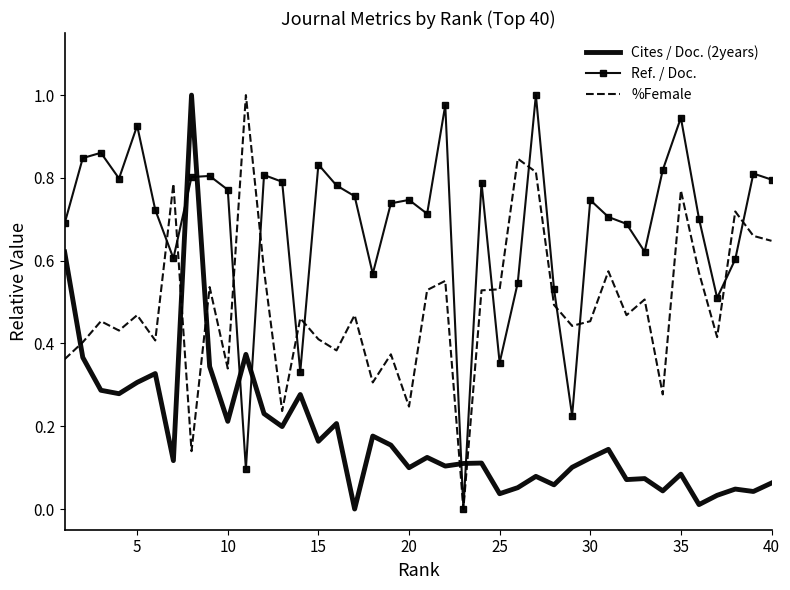

Which series ends up on top after the final intersection of %Female and Cites / Doc. (2years)?

%Female